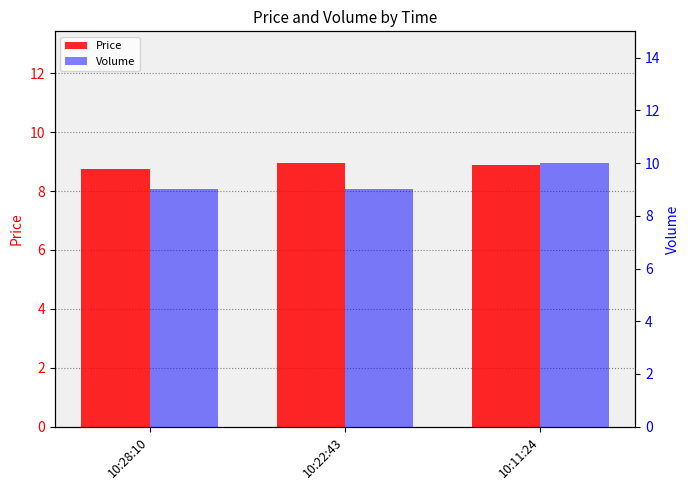

At 10:28:10, list the series in order from largest to smallest.

Volume, Price